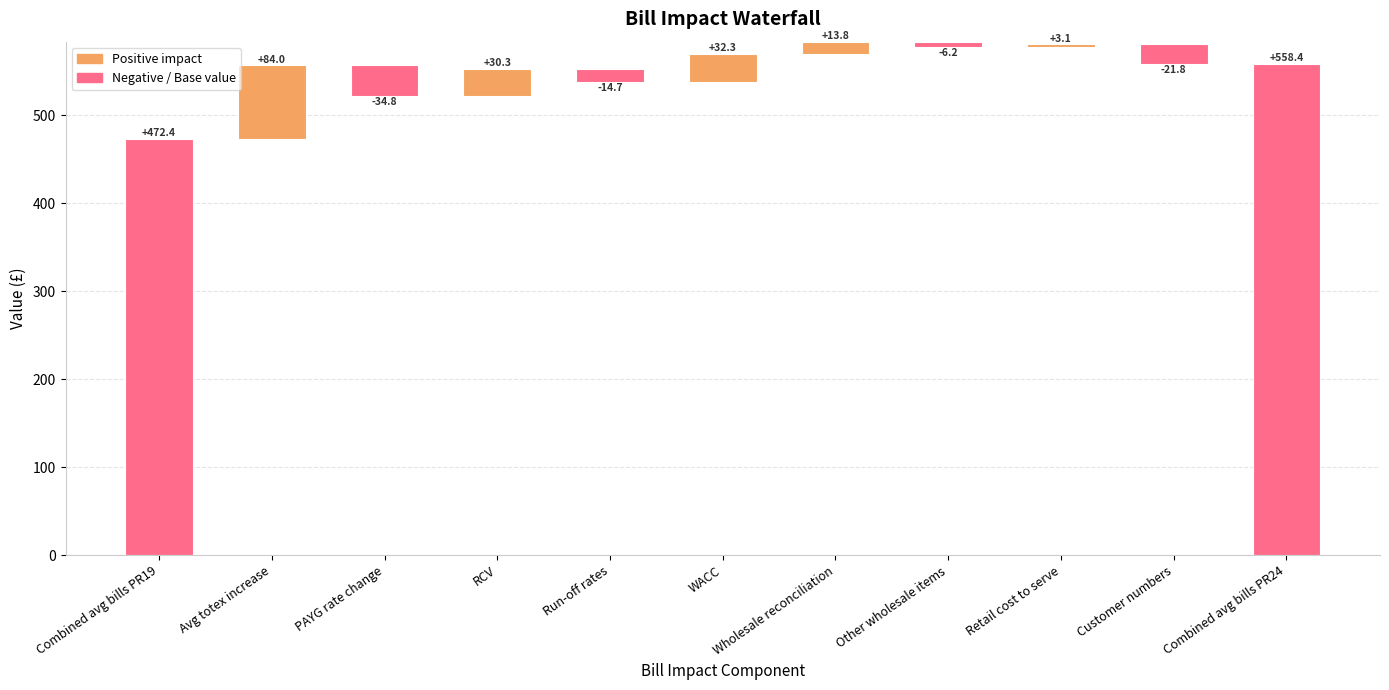

Count the number of data series in this chart.

1